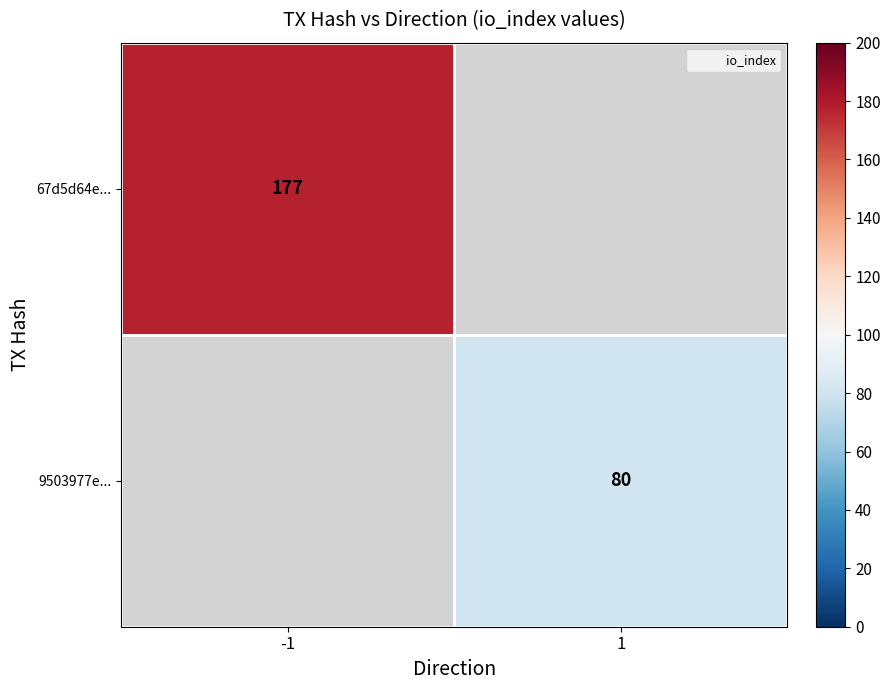

What is the maximum value shown in the chart?

177.0